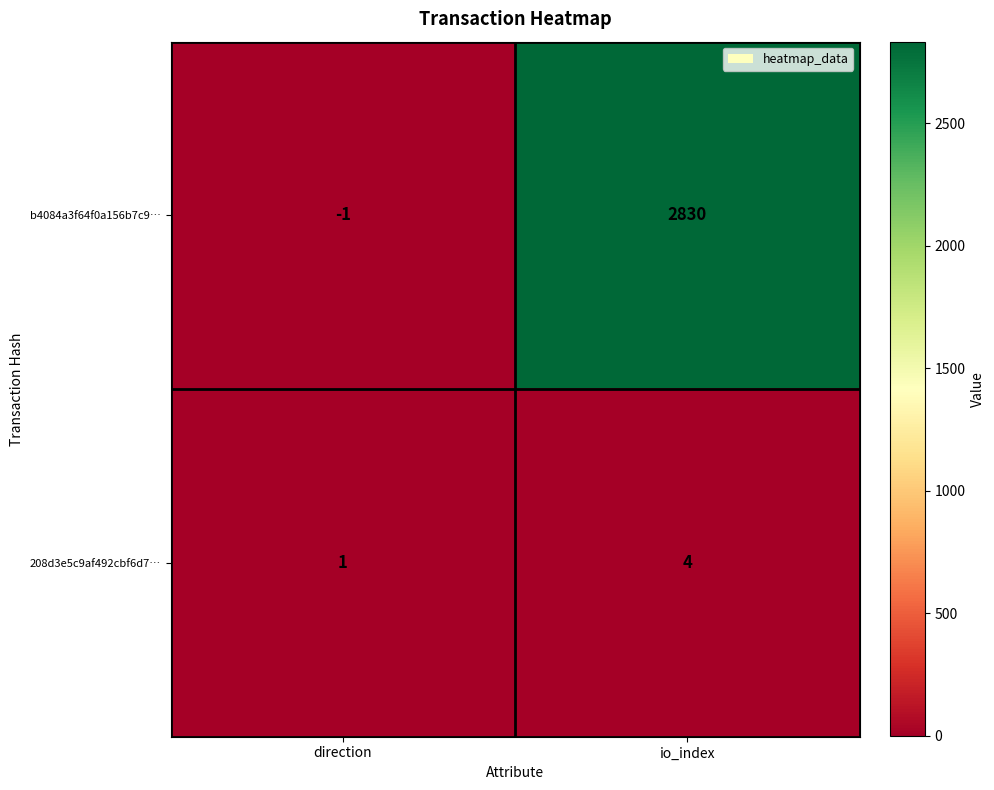

Read the b4084a3f64f0a156b7c9… value at io_index.

2830